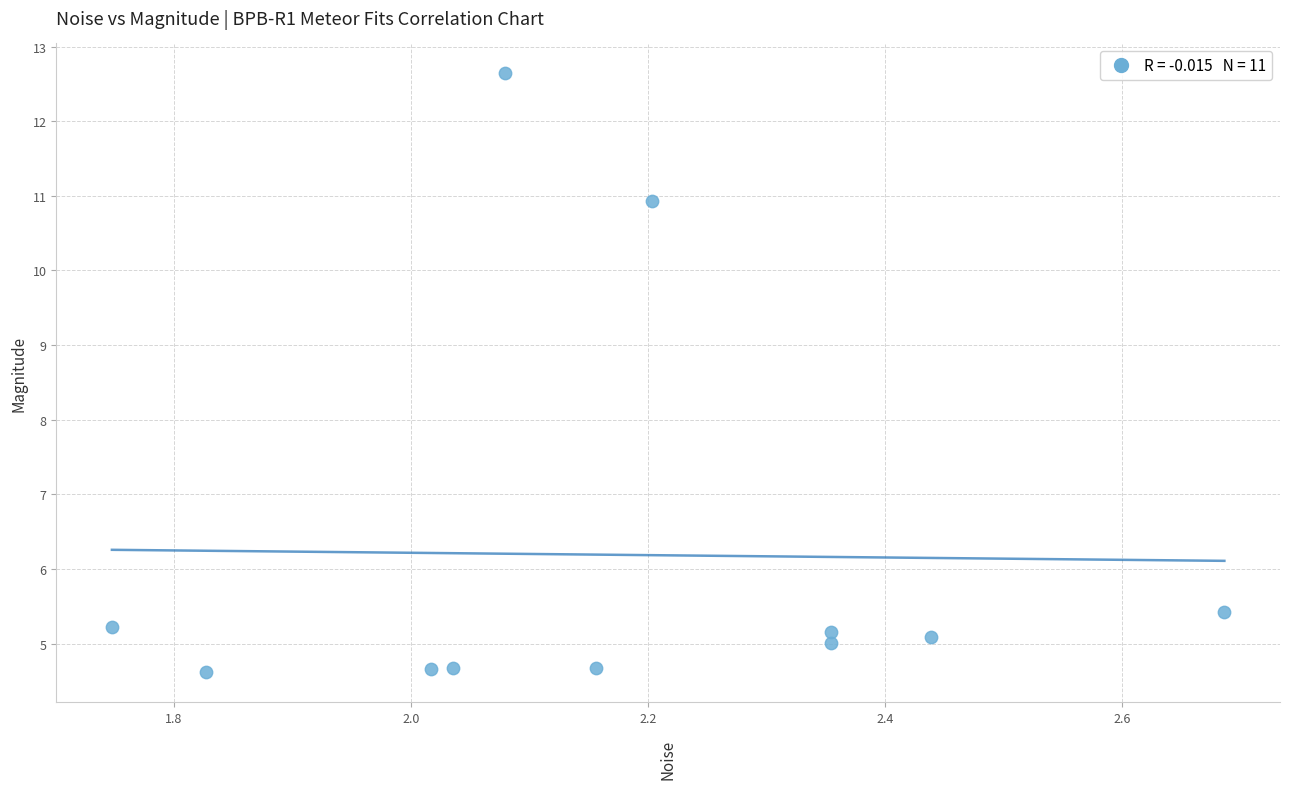

What is the range of Y values (max minus min)?

8.0